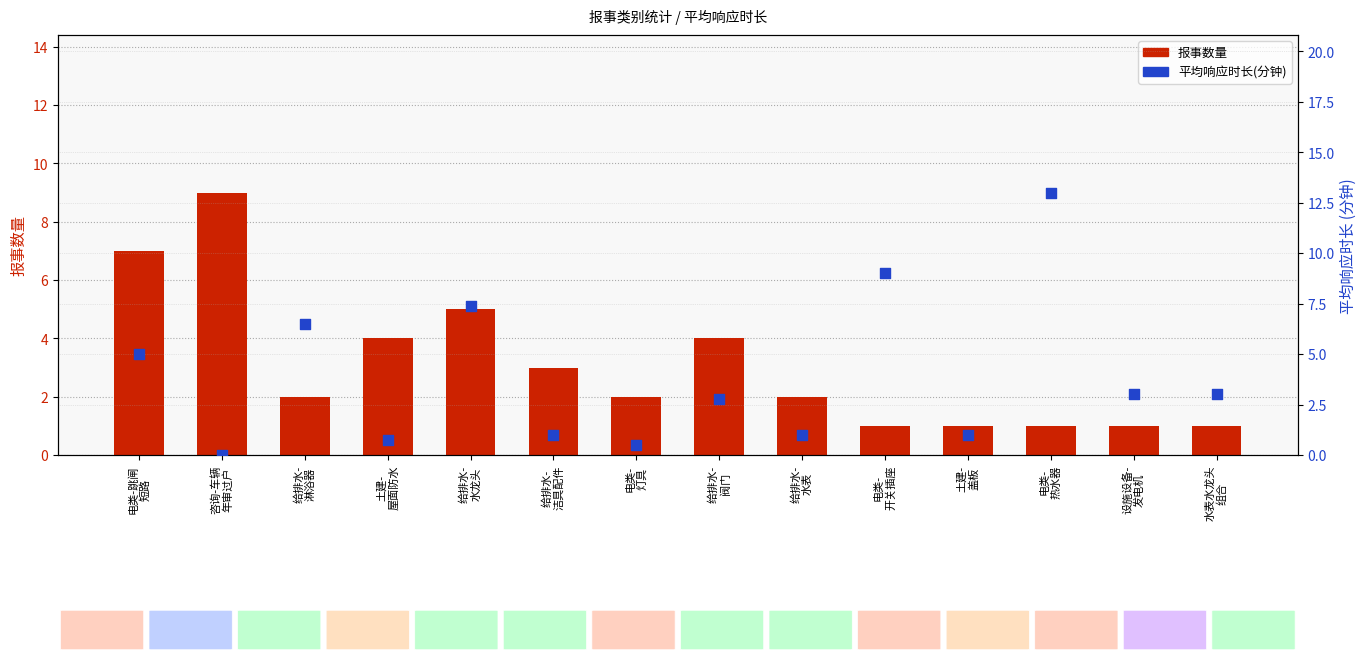

What is the total value across all series at 电类-
灯具?

2.5